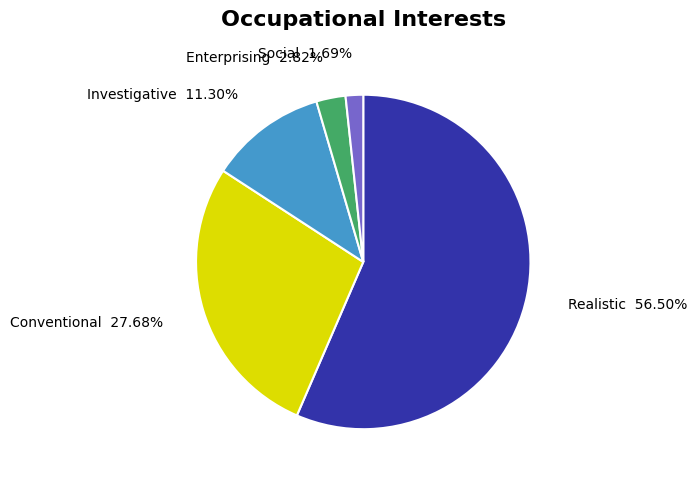

How many slices are in this pie chart?

5